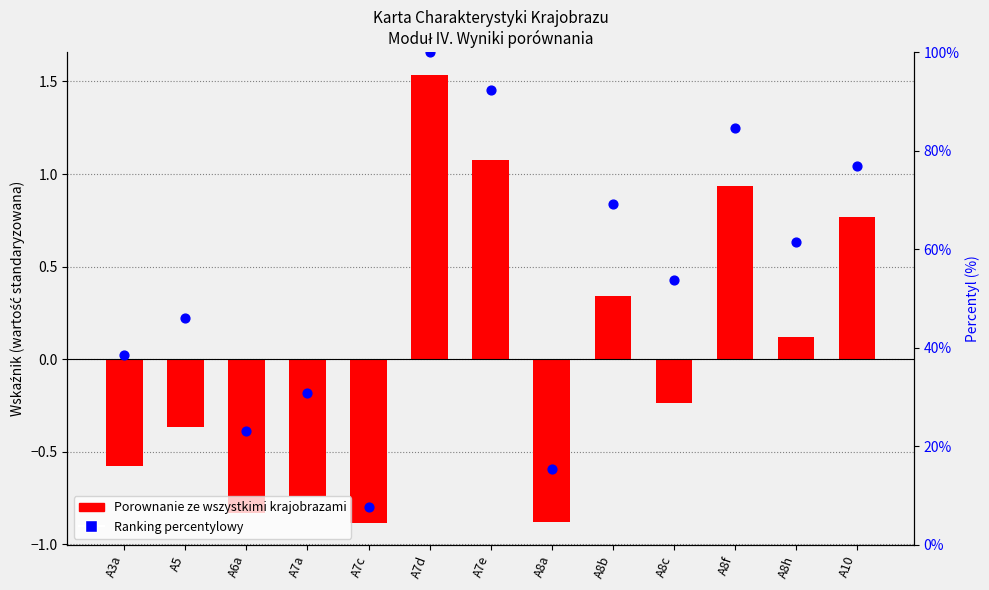

Which series has the largest Y range (max minus min)?

Ranking percentylowy